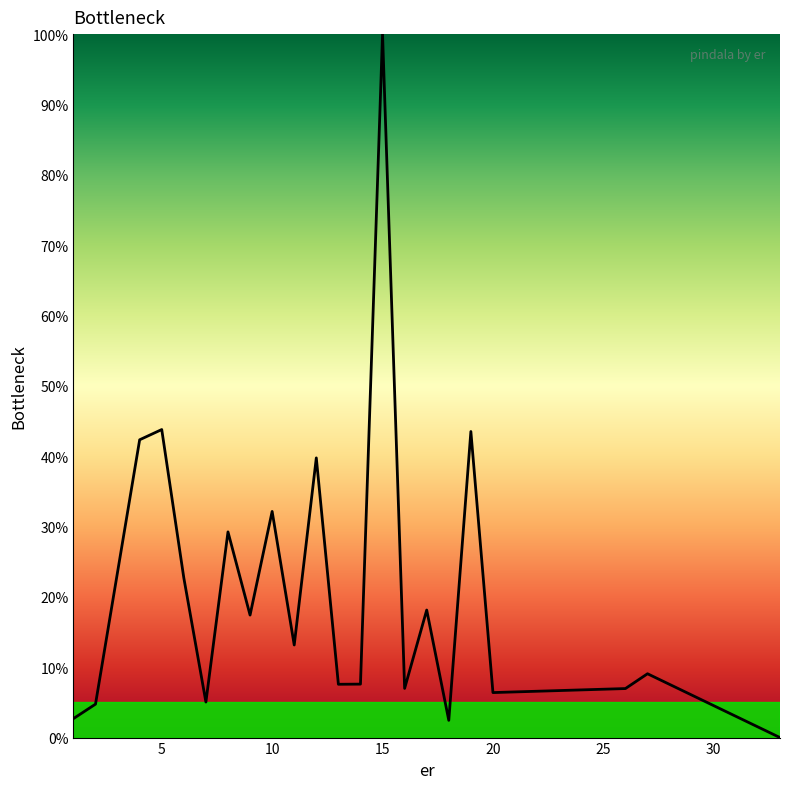

True or false: the data has more than 1 interior local peaks.

True